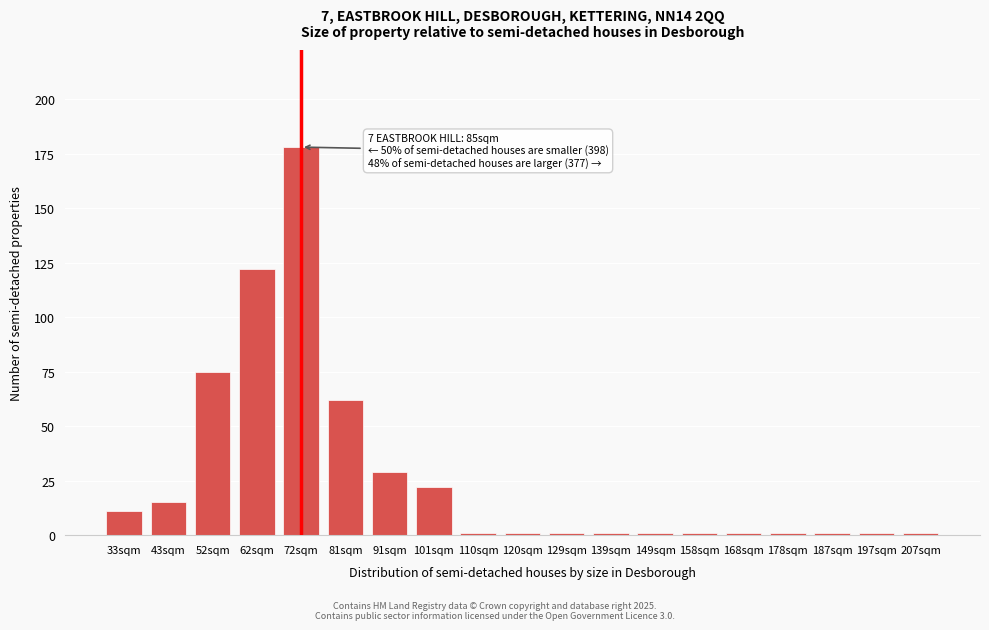

Reading left to right, list all the values displayed in this chart.

33sqm=11	43sqm=15	52sqm=75	62sqm=122	72sqm=178	81sqm=62	91sqm=29	101sqm=22	110sqm=1	120sqm=1	129sqm=1	139sqm=1	149sqm=1	158sqm=1	168sqm=1	178sqm=1	187sqm=1	197sqm=1	207sqm=1